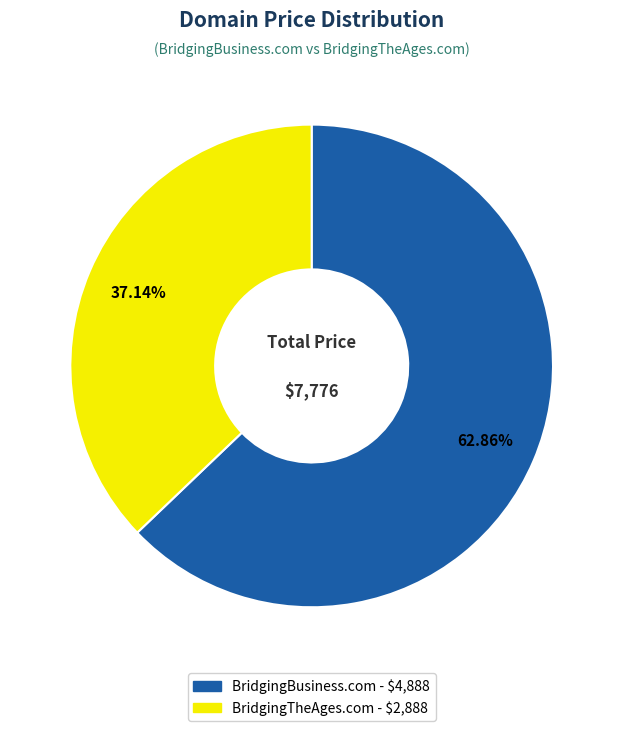

Rank the categories by value from highest to lowest.

BridgingBusiness.com, BridgingTheAges.com